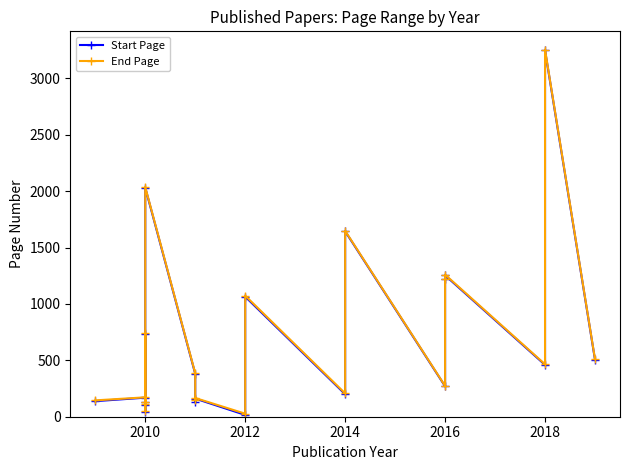

True or false: End Page and Start Page intersect in this chart.

False